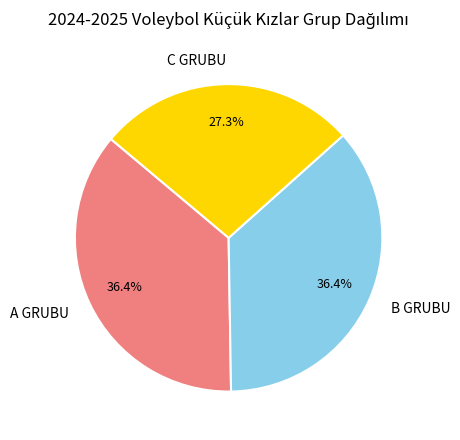

To the nearest percent, what percentage of the pie is B GRUBU?

36%